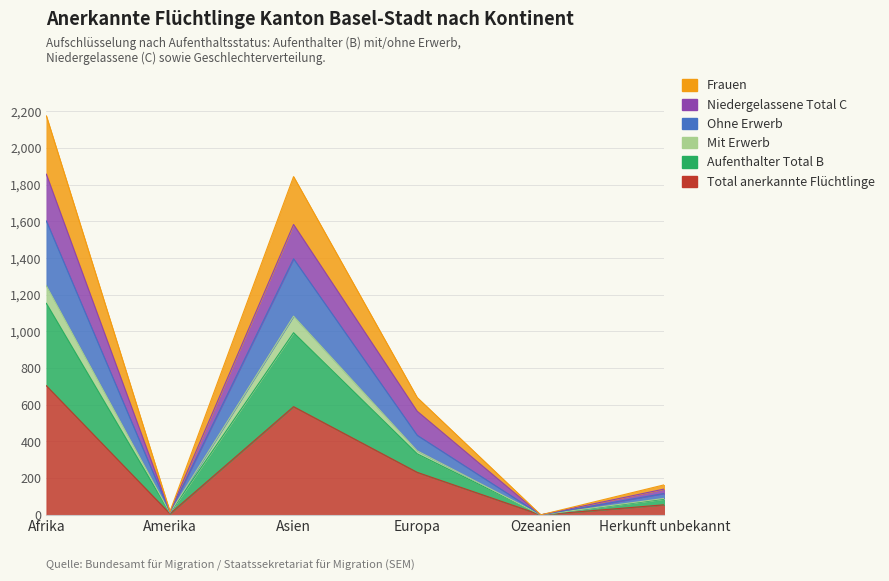

Does the chart have visible grid lines?

Yes